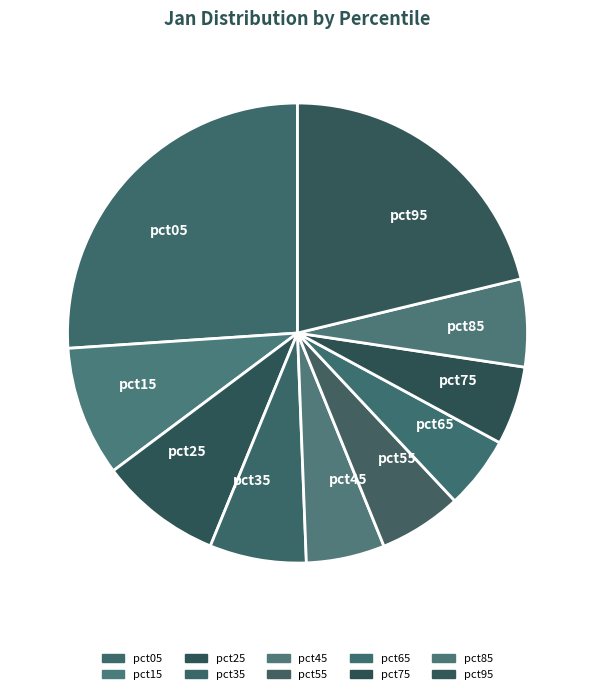

How many slices are in this pie chart?

10